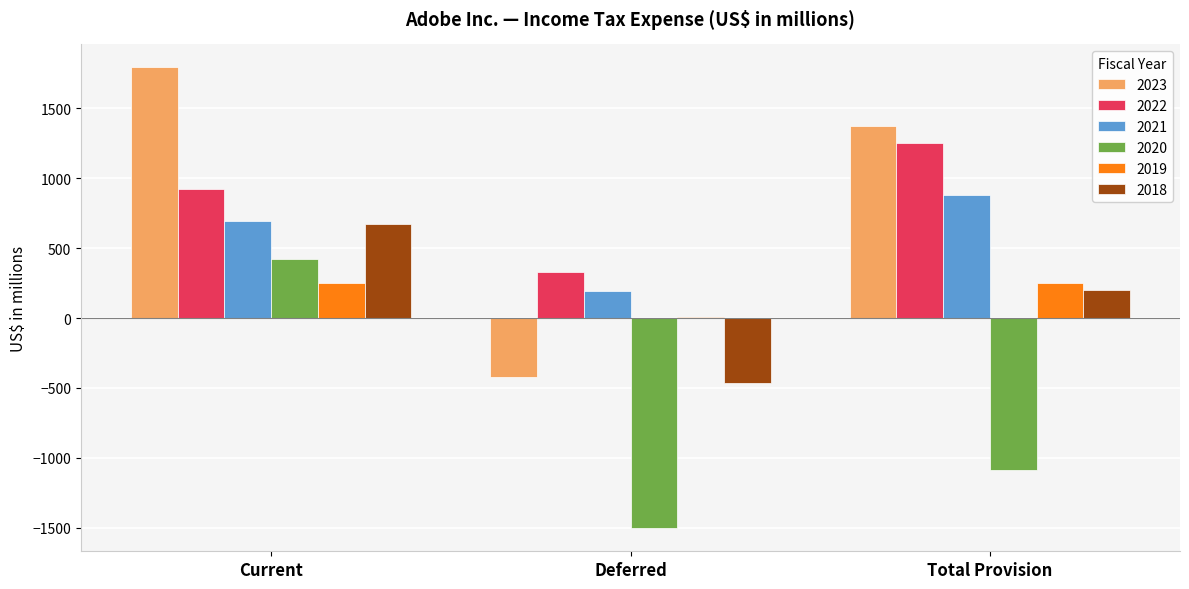

Read the 2019 value at Current.

249